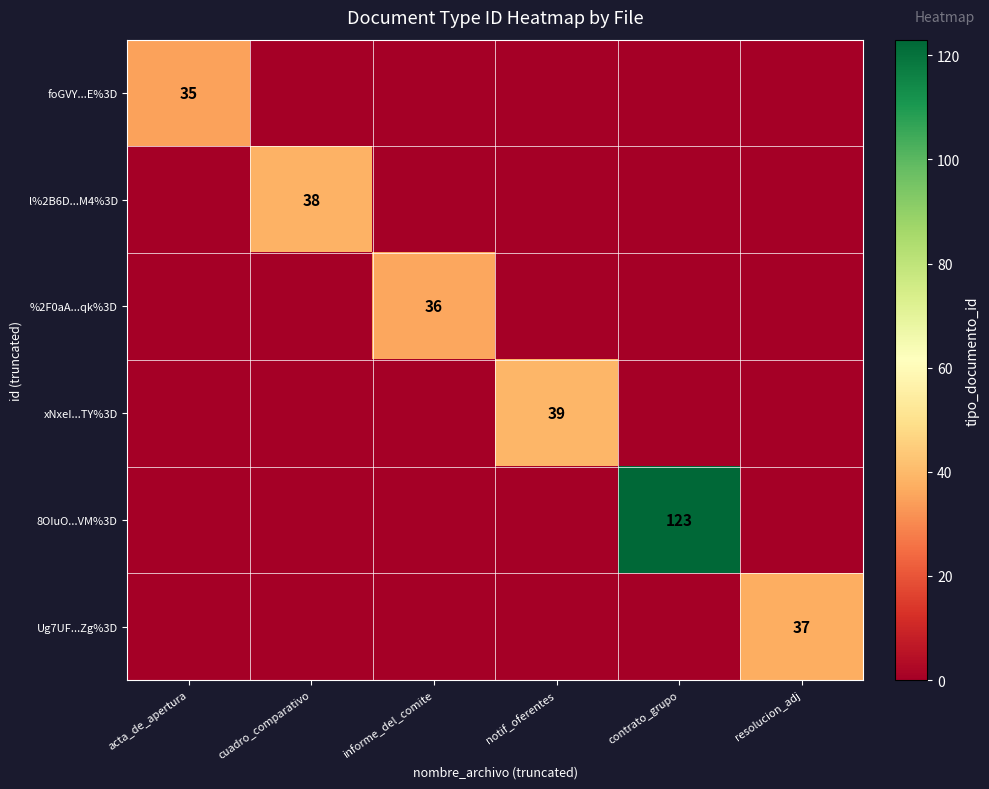

Between contrato_grupo and resolucion_adj, which is larger?

contrato_grupo